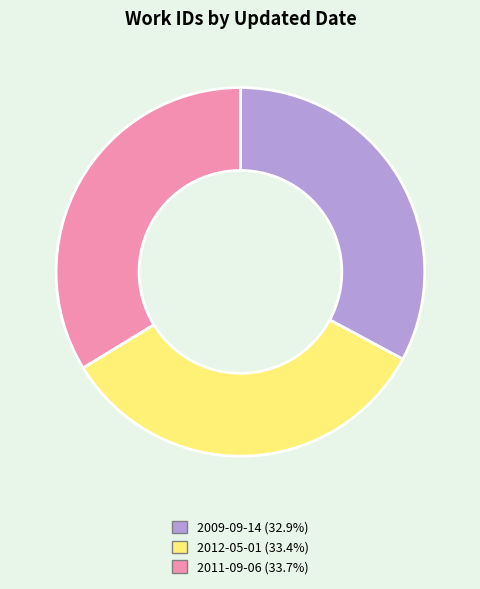

Between 2012-05-01 and 2009-09-14, which is larger?

2012-05-01